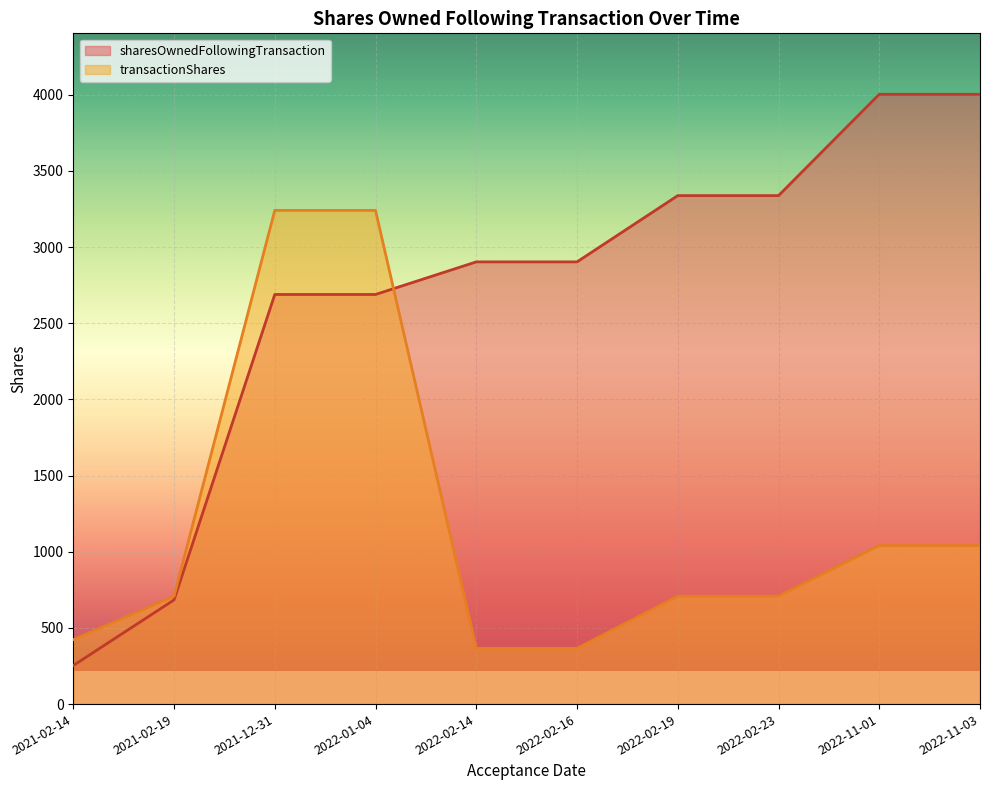

At which label does transactionShares first exceed 708?

2021-12-31